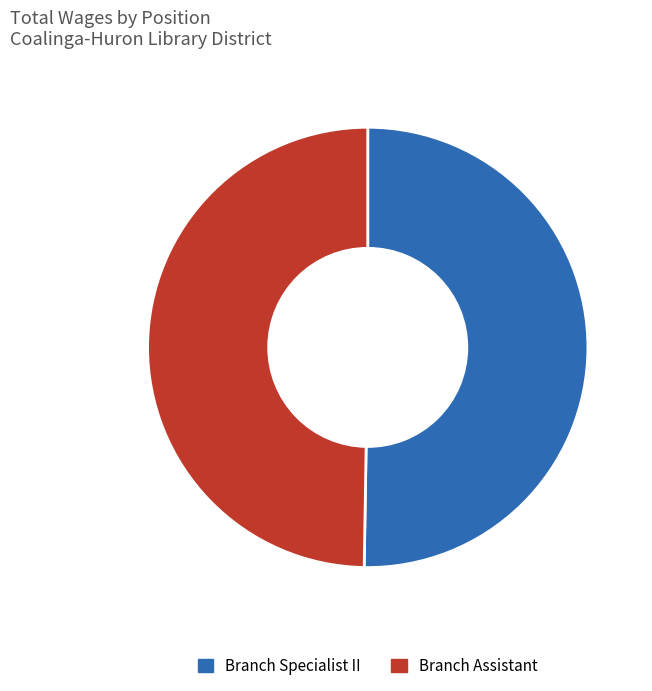

What is the ratio of the value at Branch Assistant to the value at Branch Specialist II?

1.0